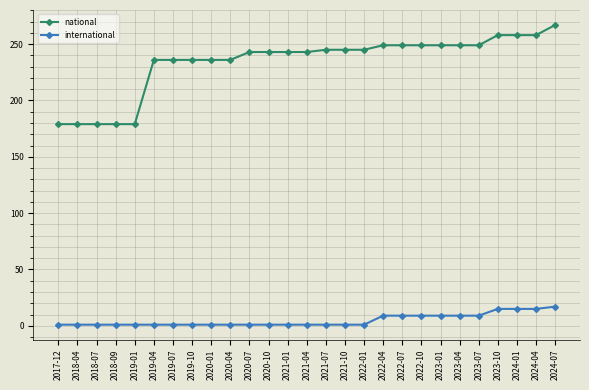

Which series changed the most between 2021-01 and 2024-01?

national